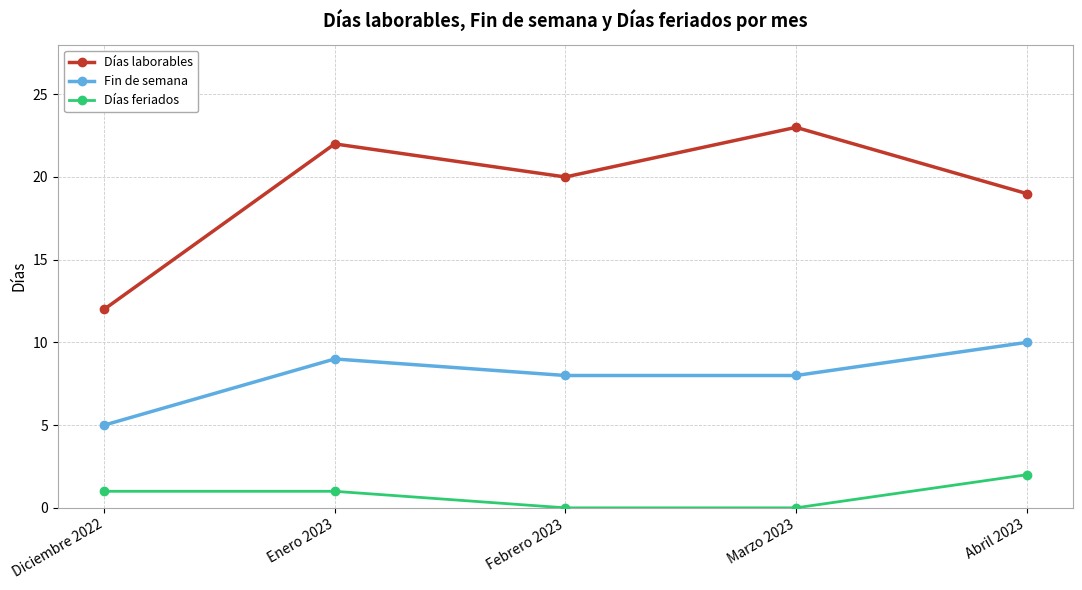

Reading left to right, extract all data points from this chart.

Días laborables: Diciembre 2022=12	Enero 2023=22	Febrero 2023=20	Marzo 2023=23	Abril 2023=19
Fin de semana: Diciembre 2022=5	Enero 2023=9	Febrero 2023=8	Marzo 2023=8	Abril 2023=10
Días feriados: Diciembre 2022=1	Enero 2023=1	Febrero 2023=0	Marzo 2023=0	Abril 2023=2